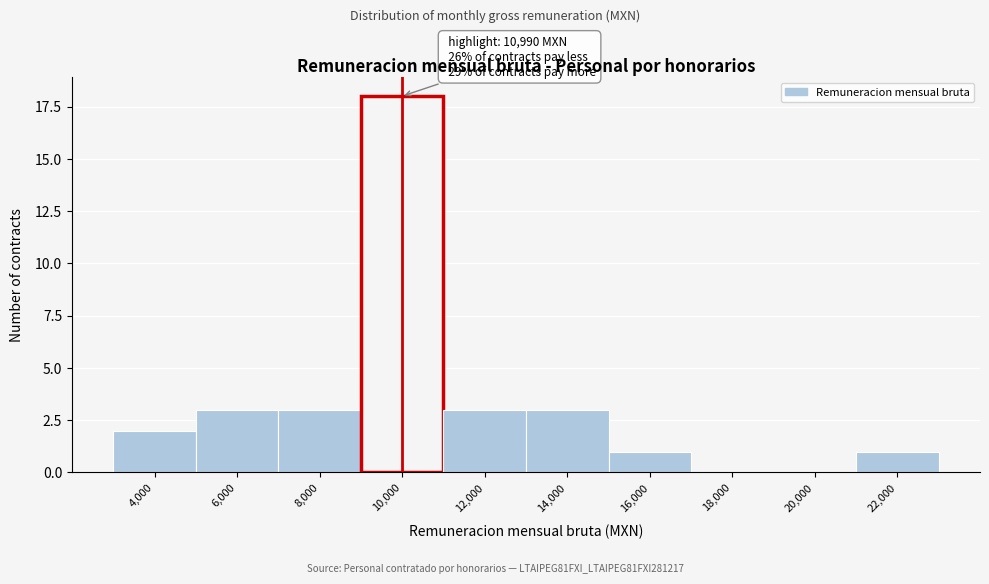

Reading left to right, transcribe all the data shown in this chart.

4,000=2	6,000=3	8,000=3	10,000=18	12,000=3	14,000=3	16,000=1	18,000=0	20,000=0	22,000=1